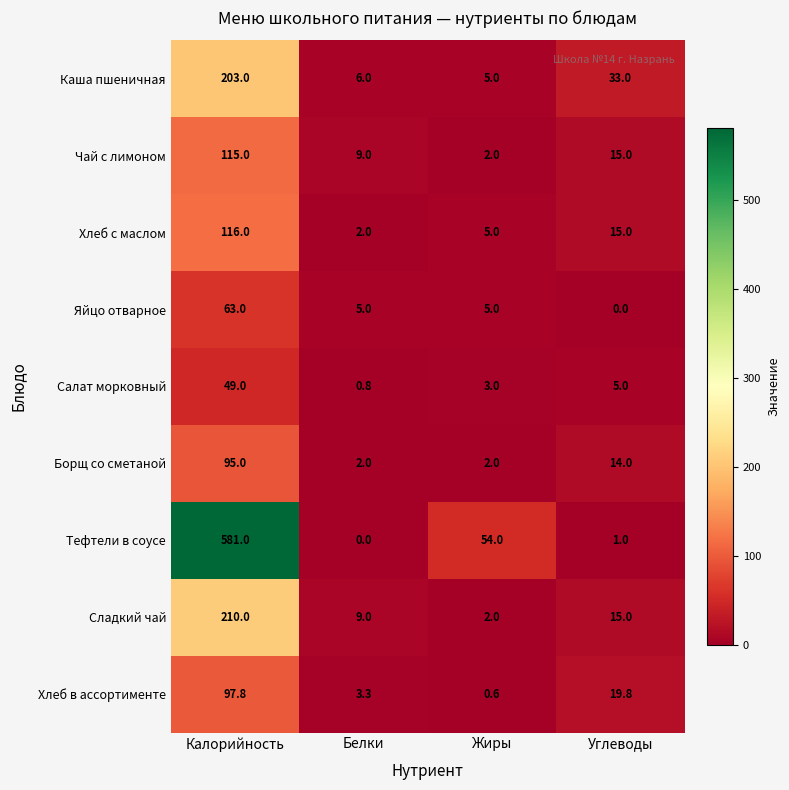

What is the sum of all Яйцо отварное values?

73.0